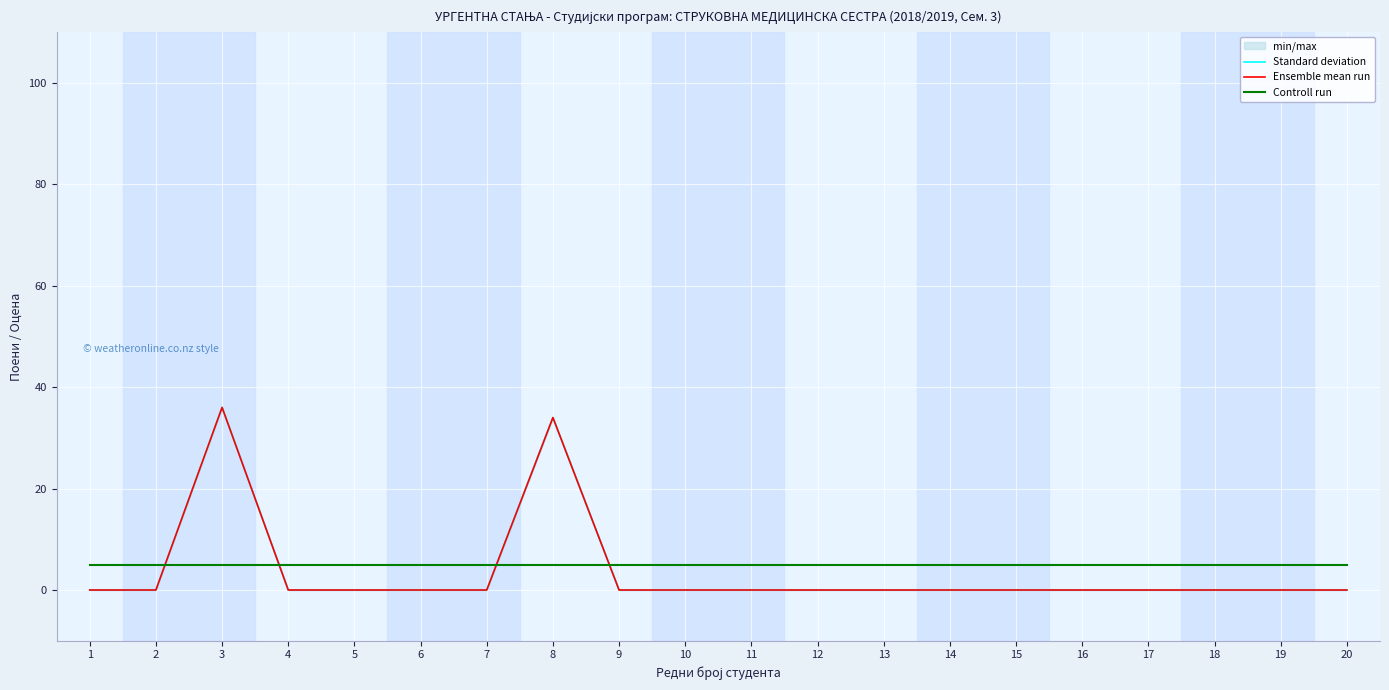

What is the difference between the maximum and second lowest values in the Standard deviation series?

36